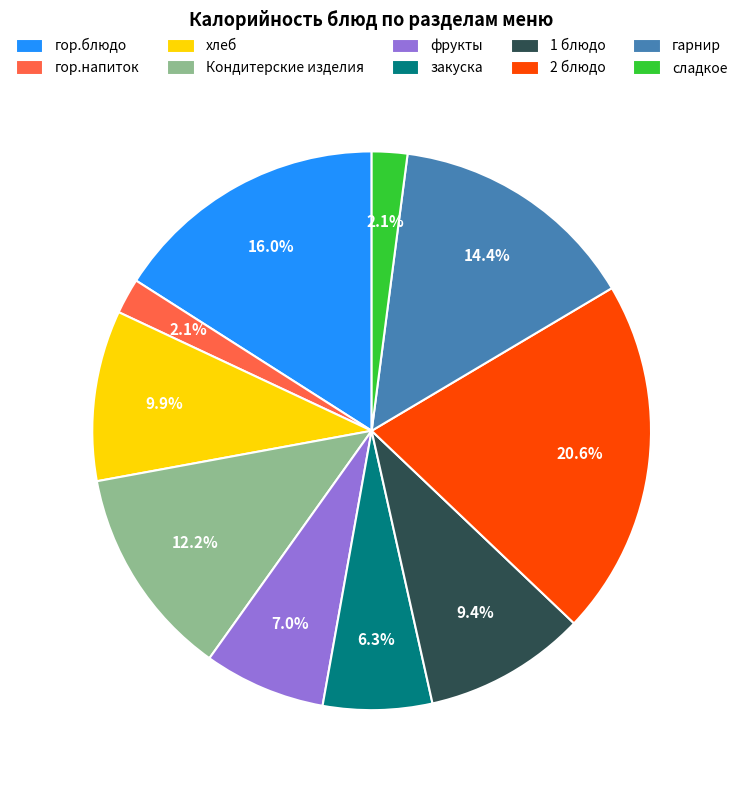

Count the number of slices in the pie.

10